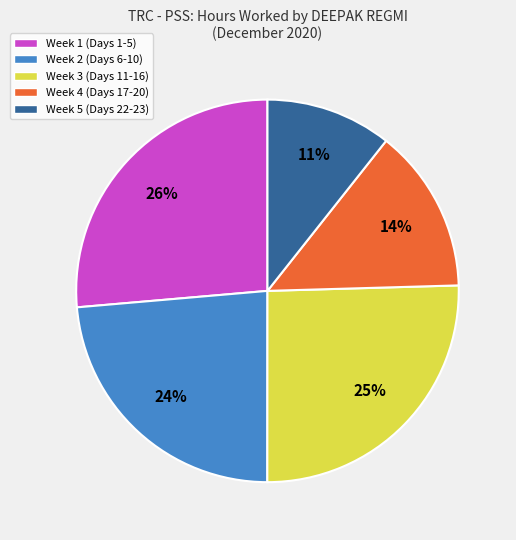

To the nearest percent, what portion does Week 2 (Days 6-10) represent?

24%